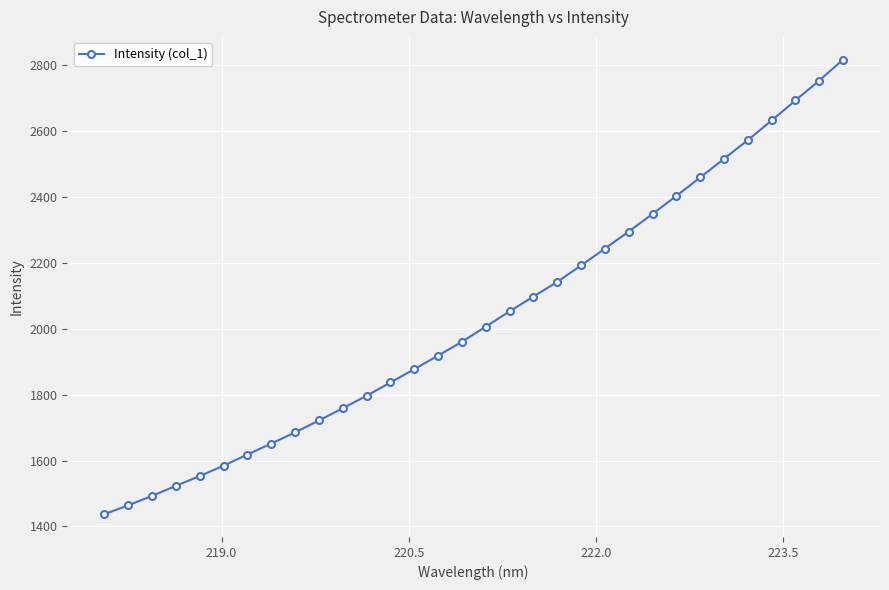

What is the minimum value shown in the chart?

1436.9